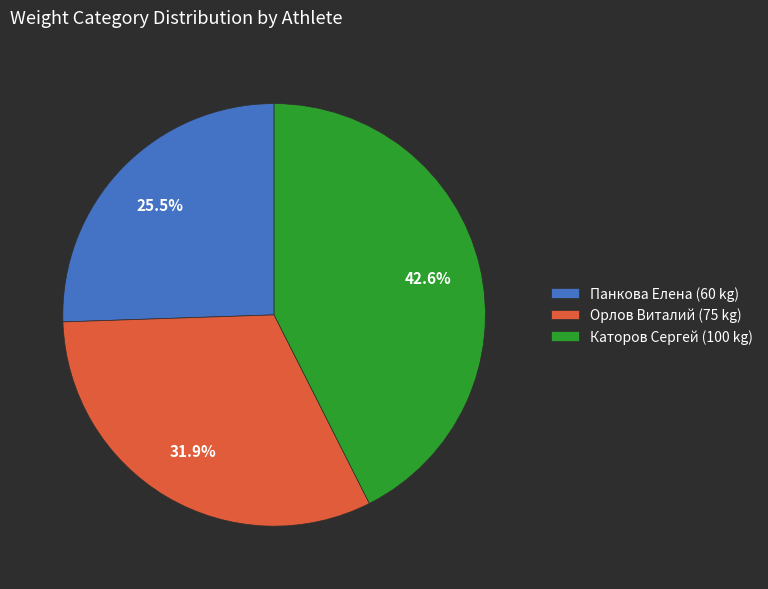

To the nearest percent, what portion does Каторов Сергей represent?

43%